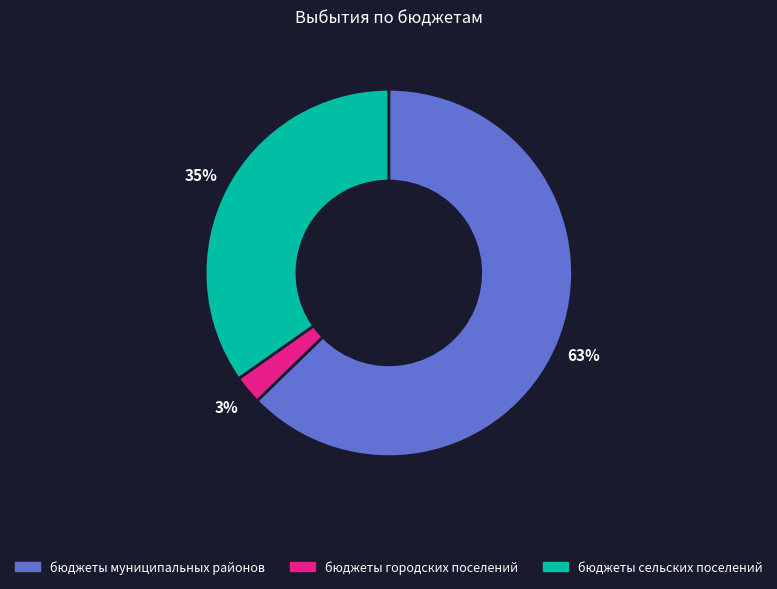

Do бюджеты муниципальных районов and бюджеты сельских поселений together represent more than half of the pie?

Yes